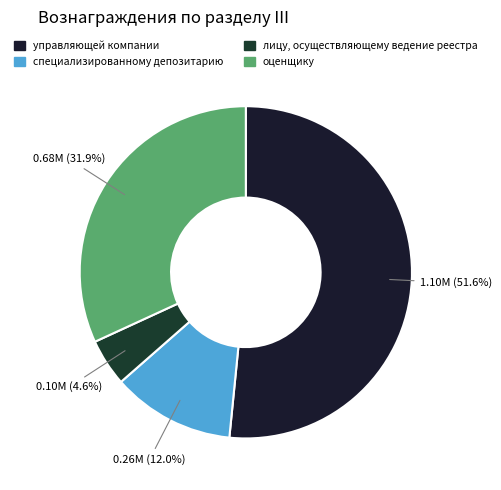

The лицу, осуществляющему ведение реестра slice represents 5% of the pie. True or false?

True